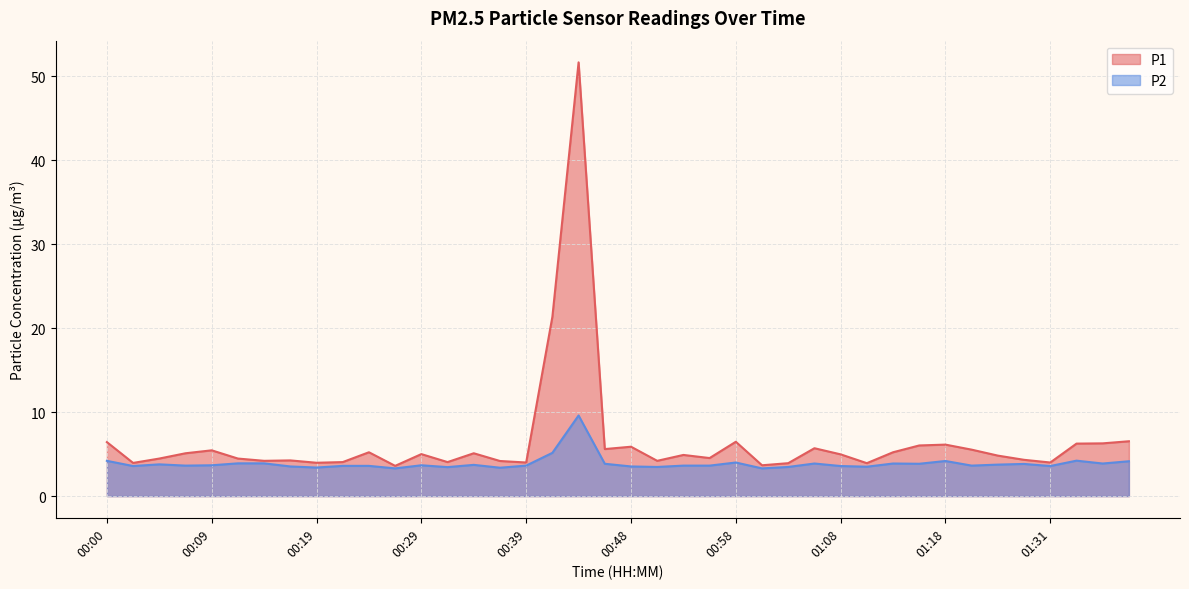

How many lines are shown in the chart?

2